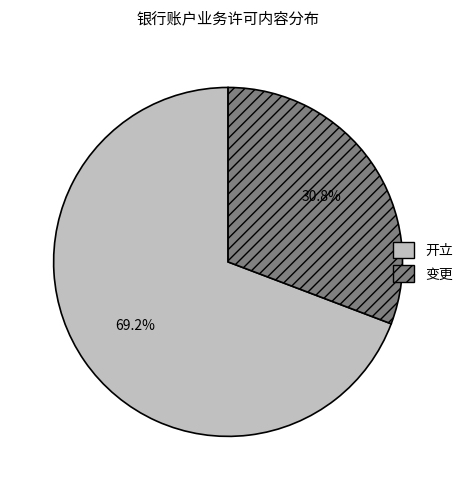

Which category has the smallest portion of the pie?

变更